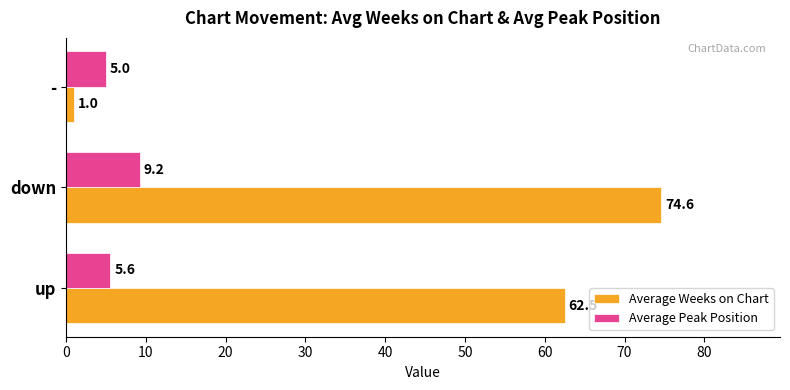

List the series in order of their overall mean, lowest first.

Average Peak Position, Average Weeks on Chart